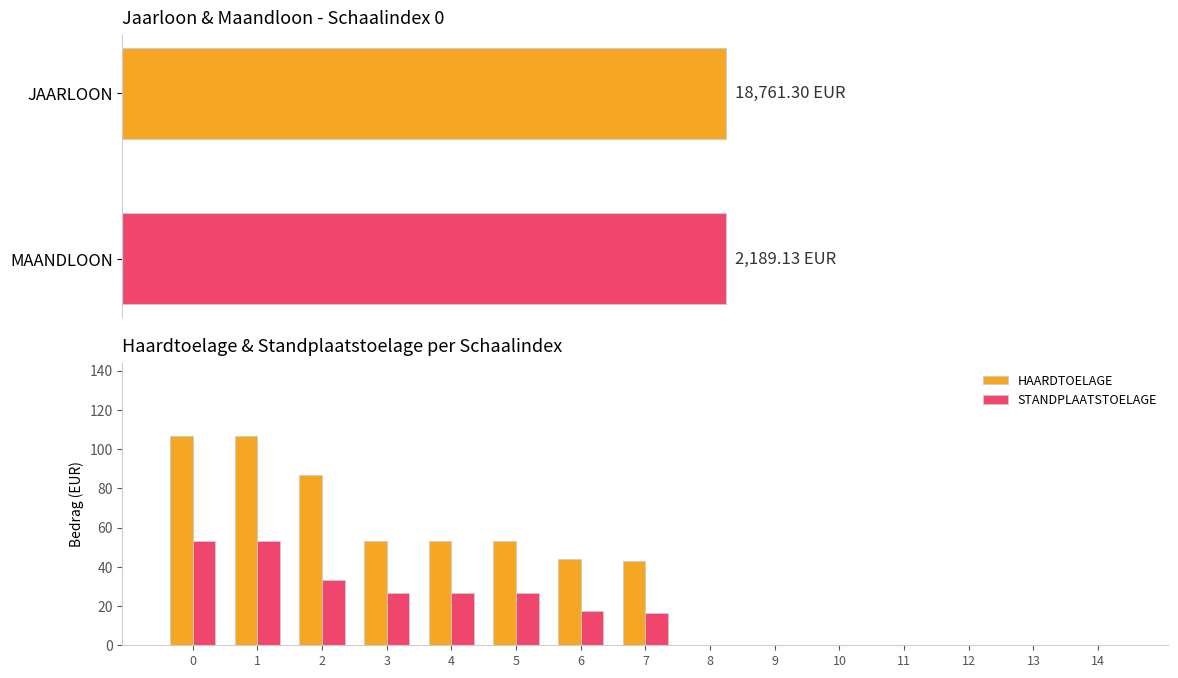

Is it true that HAARDTOELAGE equals 44.2 at 6?

True